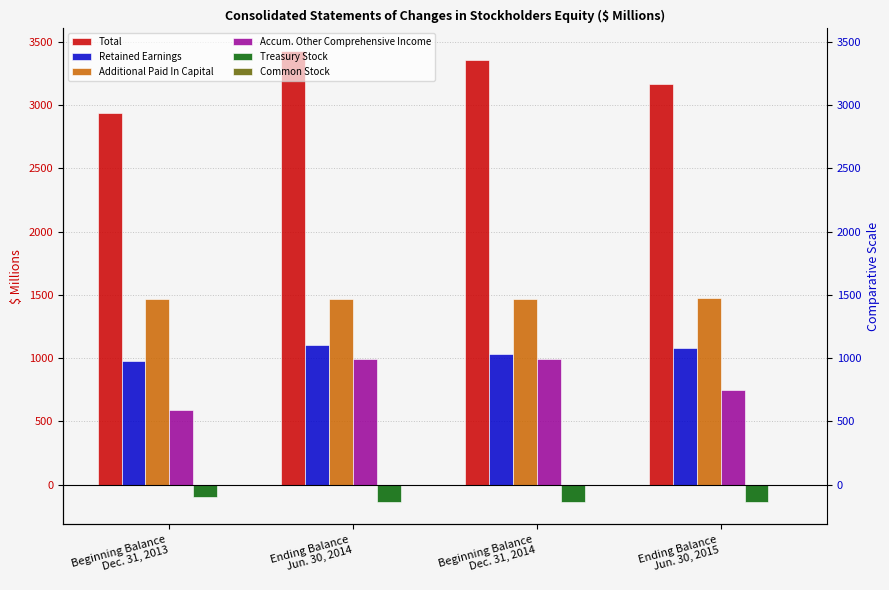

Does the chart contain any negative values?

Yes